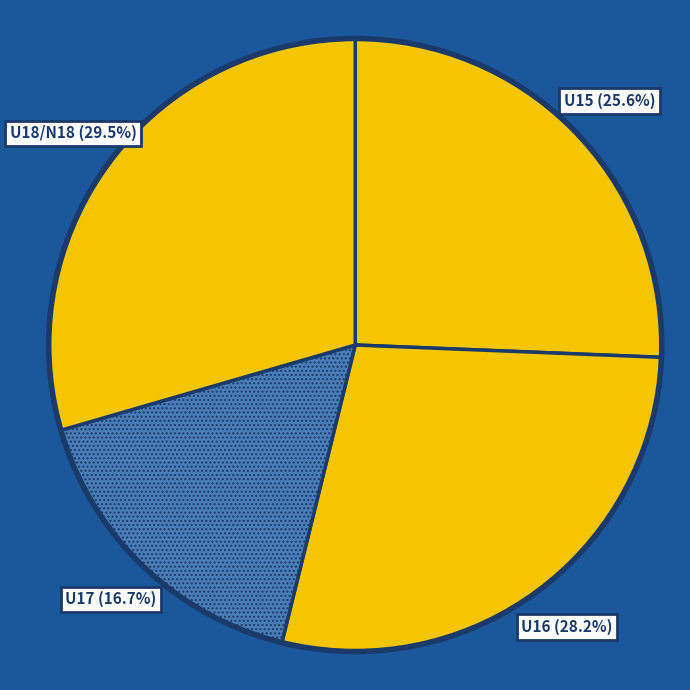

Rank the categories by value from lowest to highest.

U17, U15, U16, U18/N18